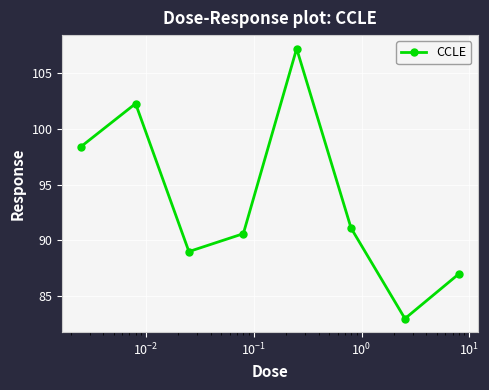

What is the value of the 1st point from the left?

98.4